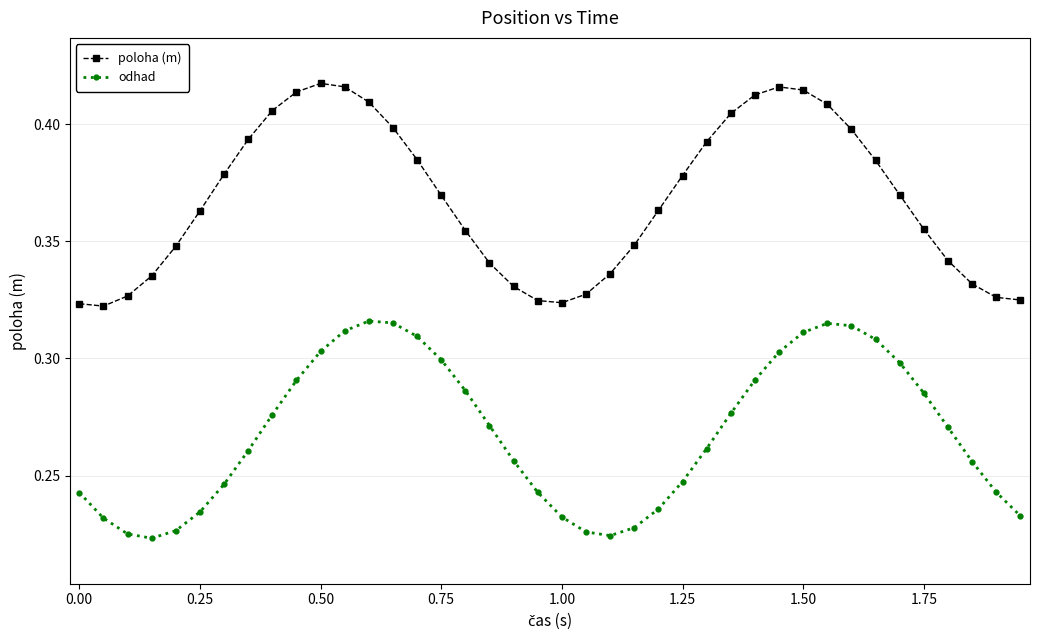

True or false: odhad and poloha (m) intersect in this chart.

False